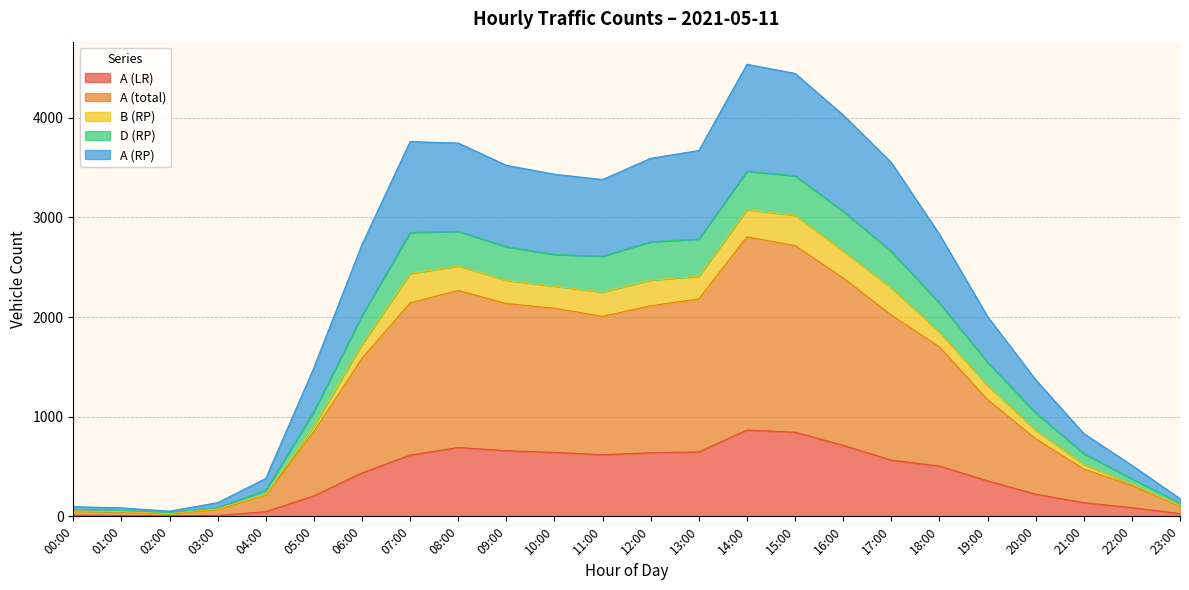

True or false: B (RP) and A (total) intersect in this chart.

False